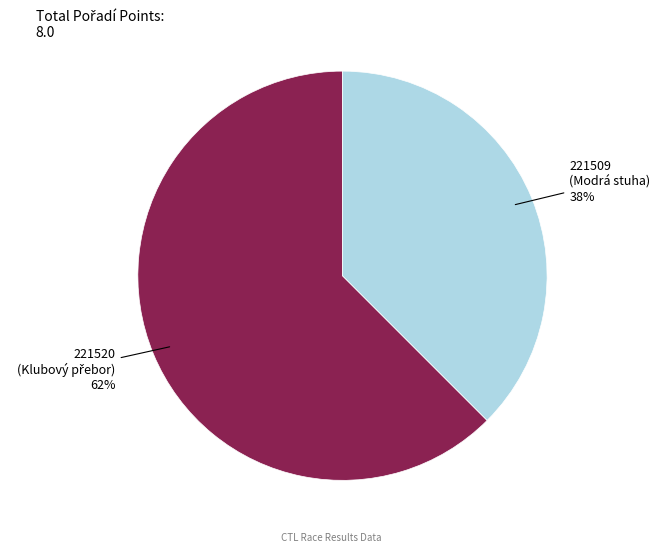

Approximately how many times larger is the value at 221509 compared to 221520?

0.6